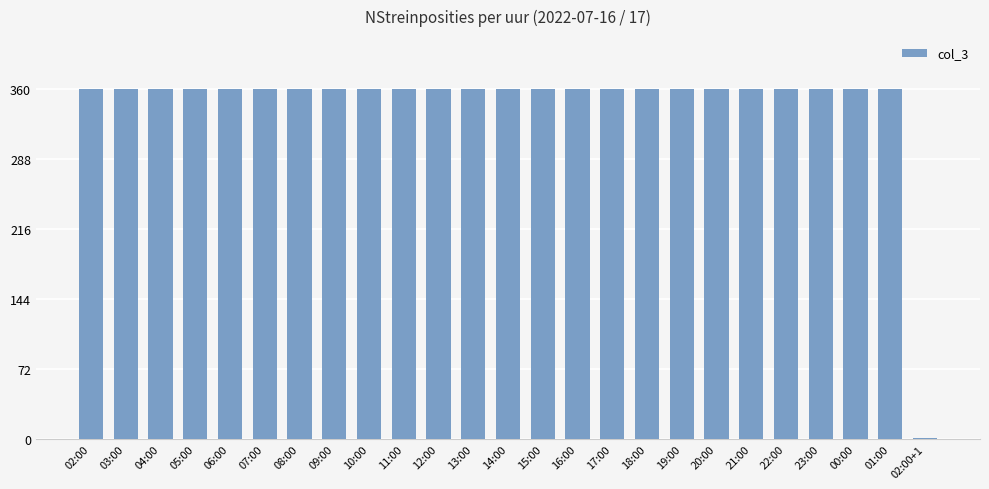

What is the average value?

346